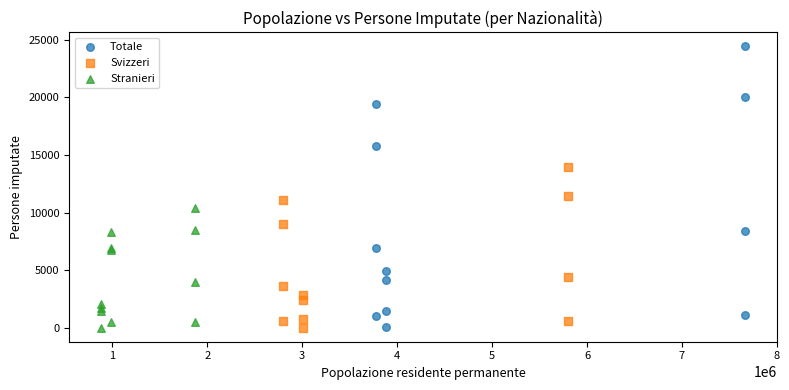

Which series contains the highest Y value?

Totale